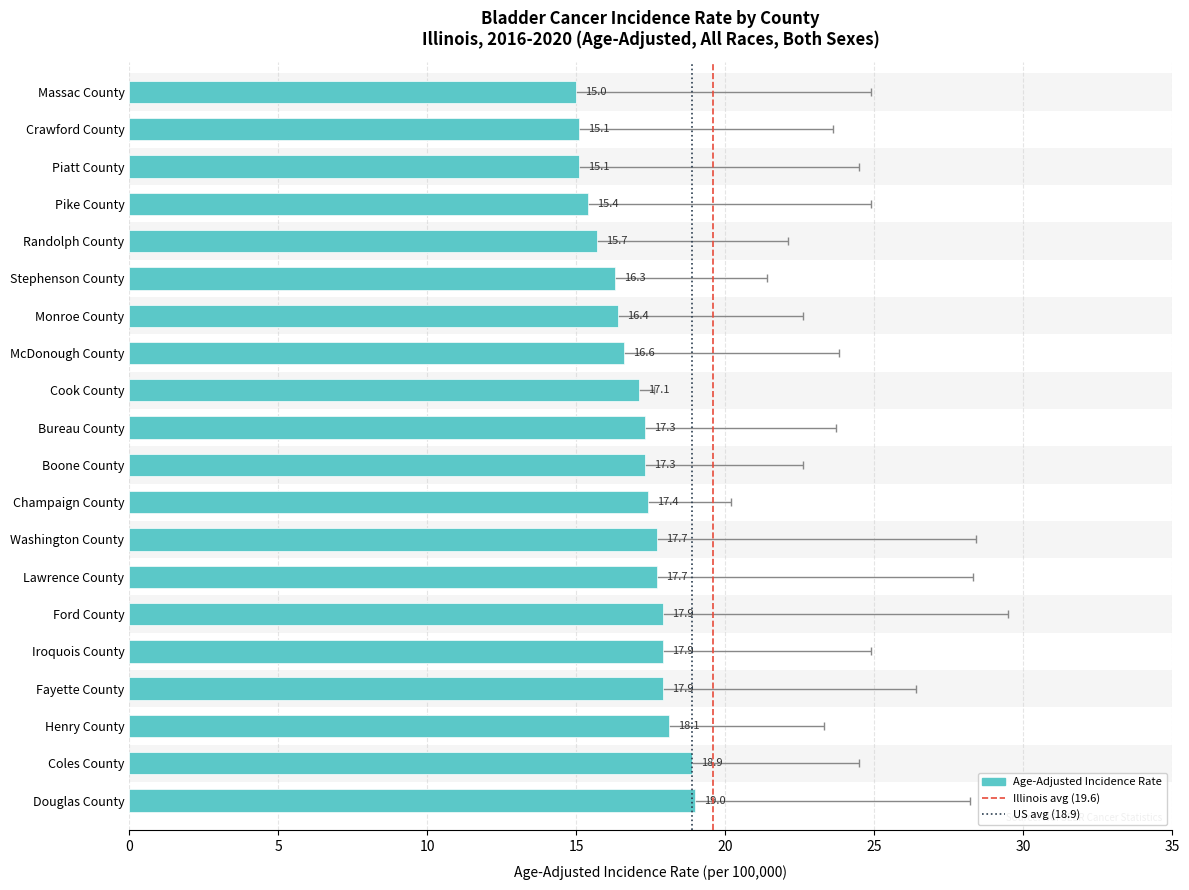

What is the difference between the values at Crawford County and Champaign County?

2.3